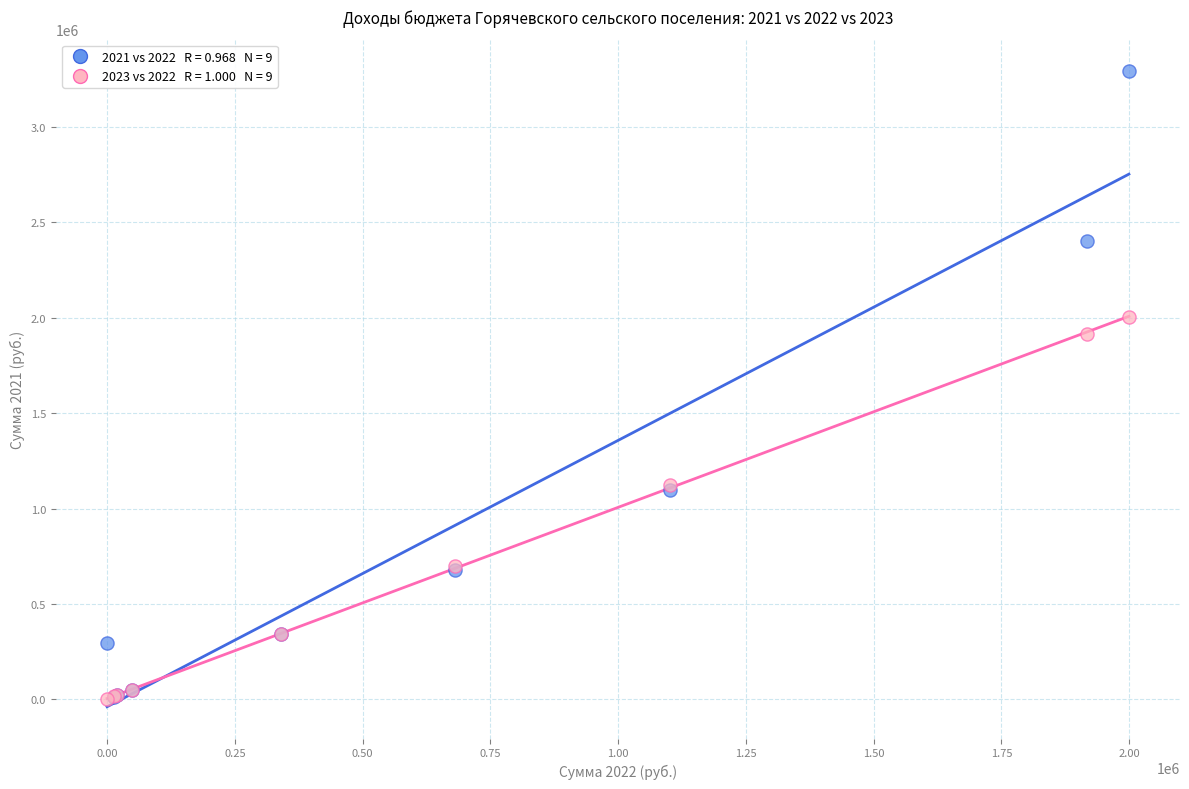

Across all series, what Y value is closest to 1646842?

1917400.0